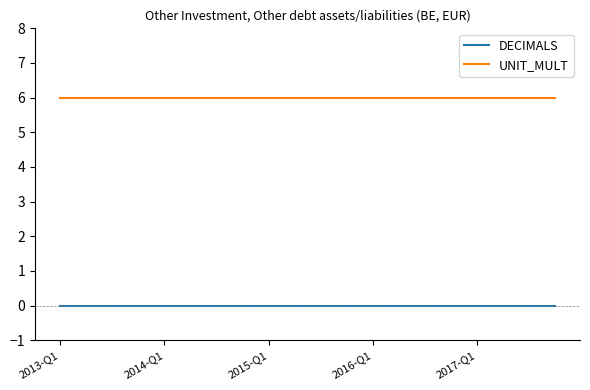

Which series has the largest total across all categories?

UNIT_MULT